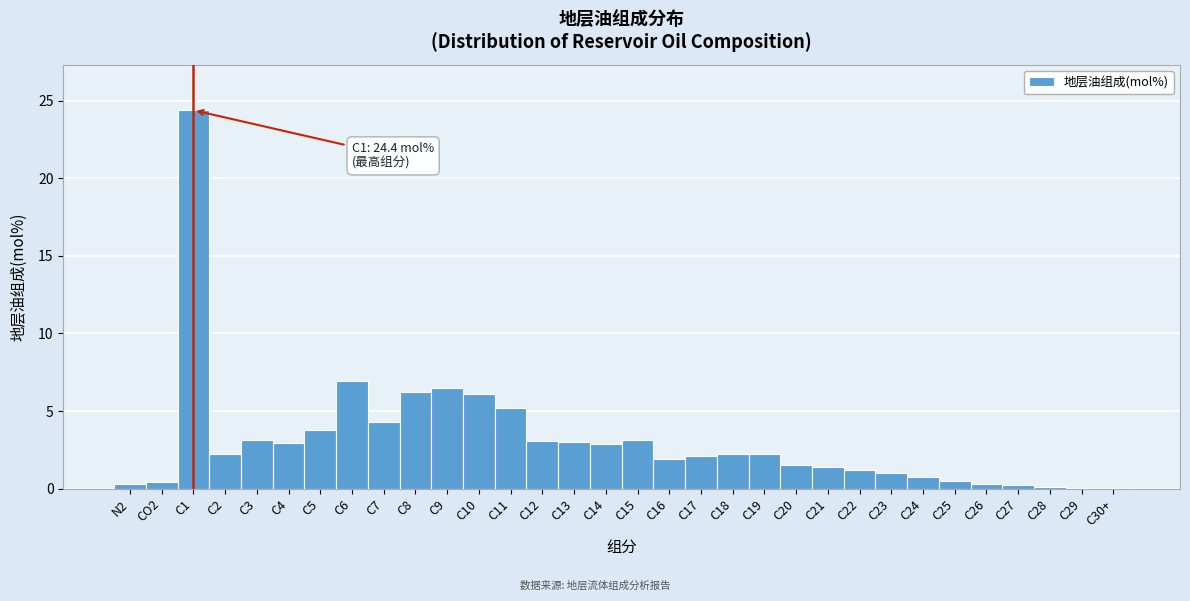

At which category does the chart reach its peak across all series?

C1